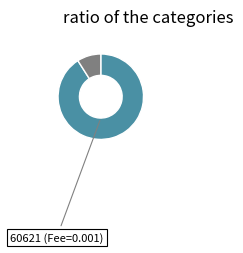

Does any single category account for the majority?

Yes